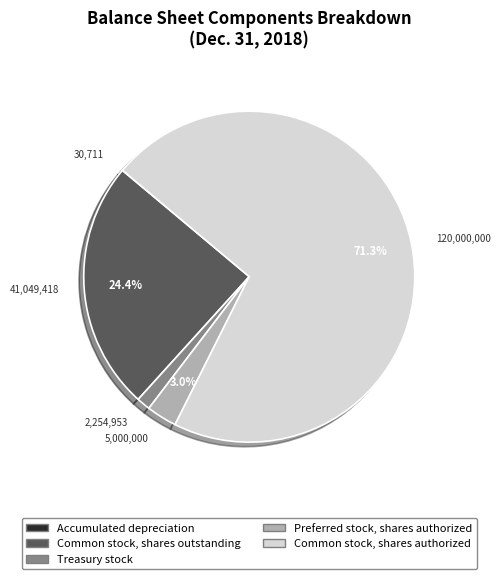

How much of the chart is everything except Preferred stock, shares authorized?

97.0%